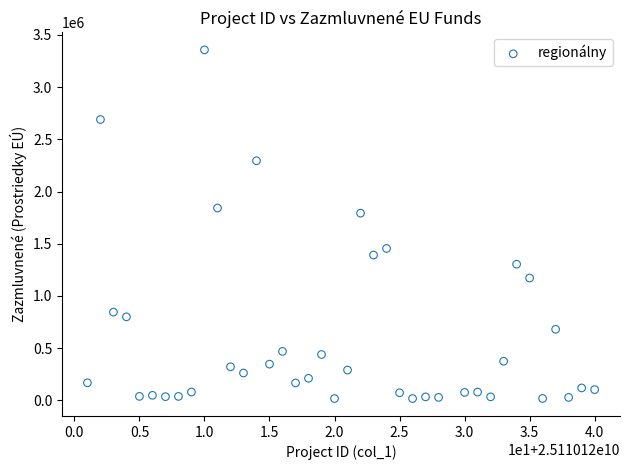

What Y value in the scatter plot is closest to 1687262?

1792901.8